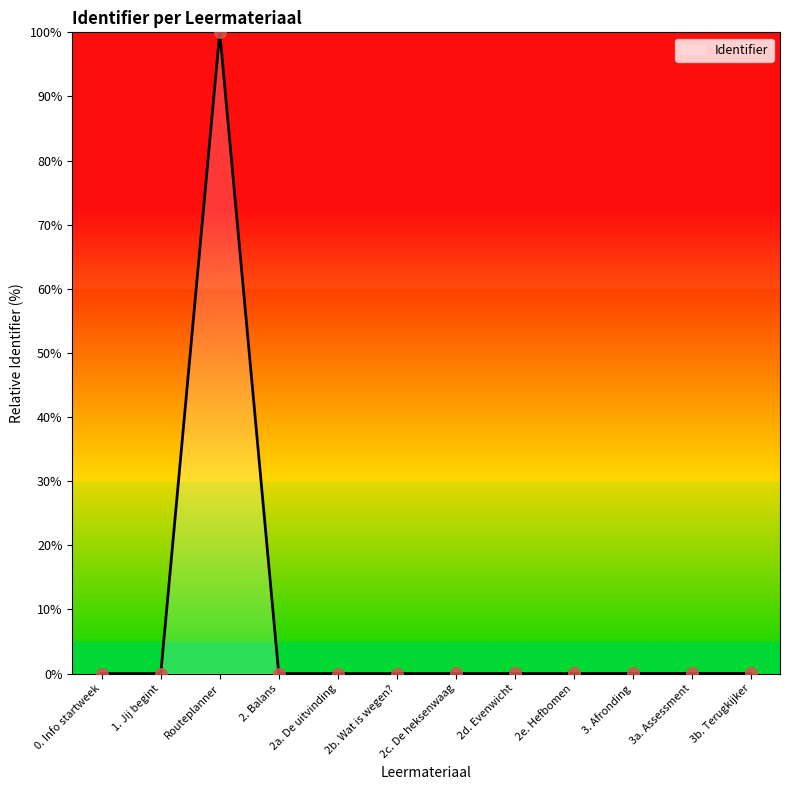

What is the change in value from 1. Jij begint to Routeplanner?

+100.0